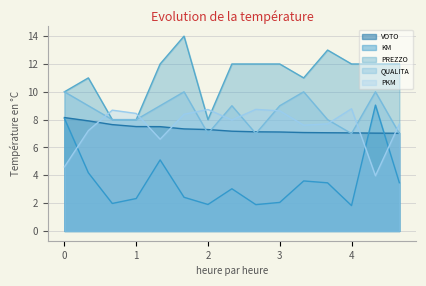

How many data points does each series have?

15